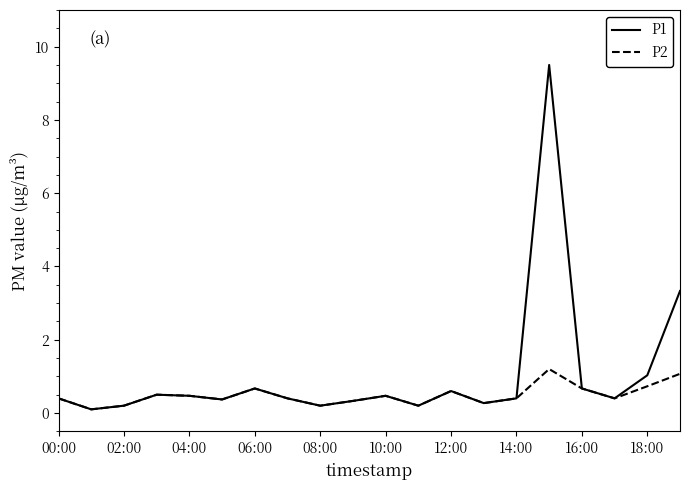

What is the highest value of the P2 series?

1.2